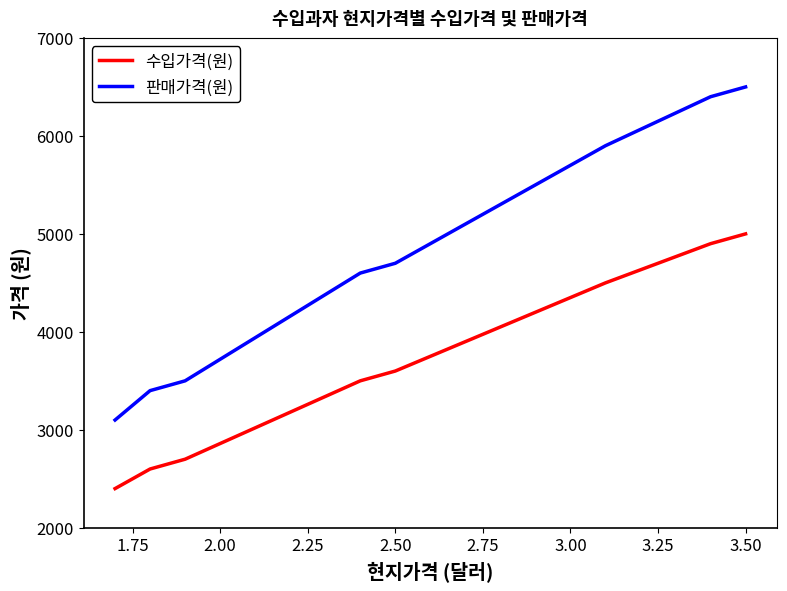

Rank the series by their average value, from highest to lowest.

판매가격(원), 수입가격(원)